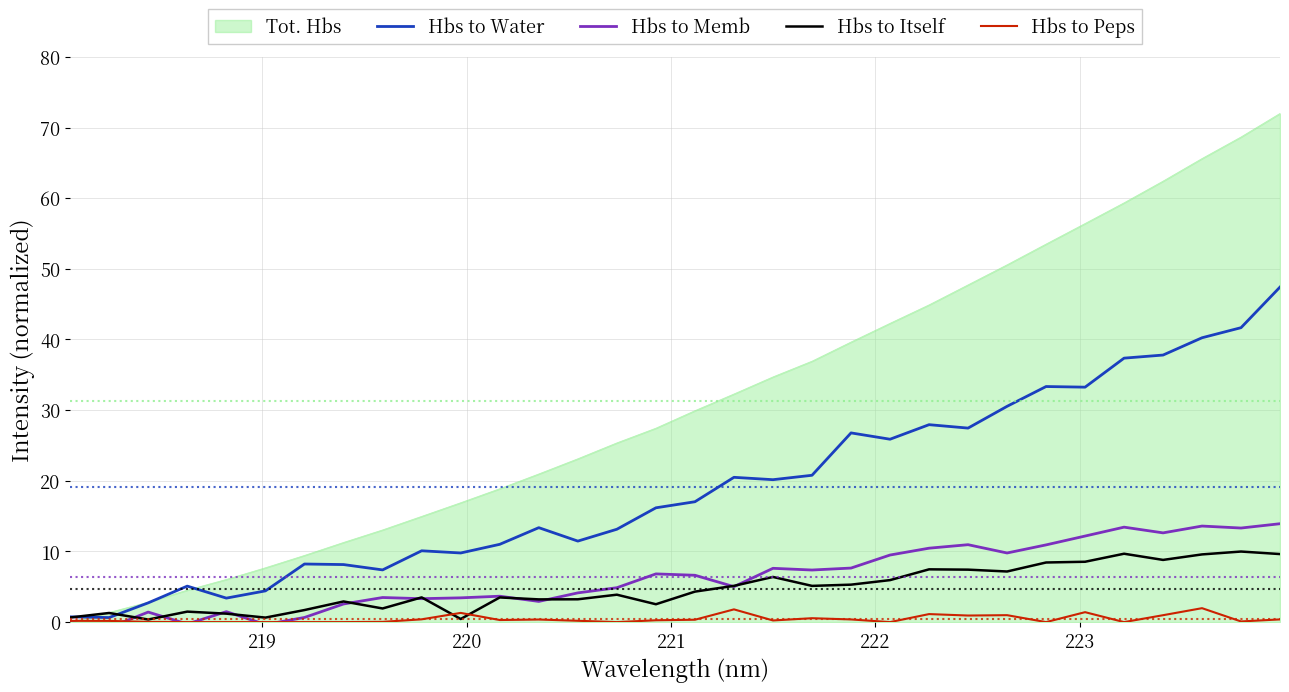

What is the maximum value shown in the chart?

72.0